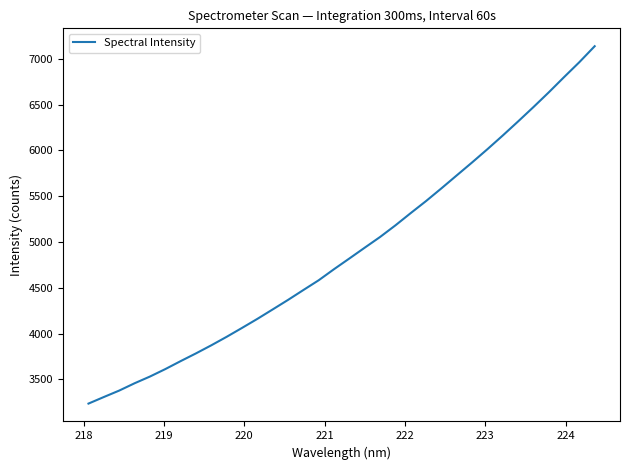

Does the chart have visible grid lines?

No